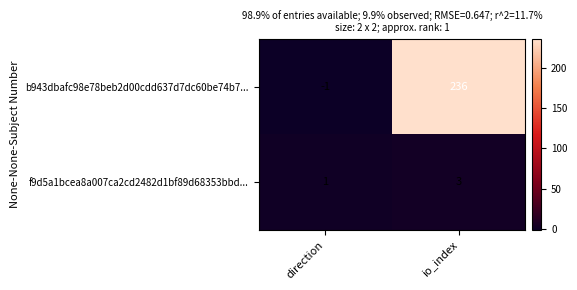

Rank the series at direction from highest to lowest value.

f9d5a1bcea8a007ca2cd2482d1bf89d68353bbd..., b943dbafc98e78beb2d00cdd637d7dc60be74b7...